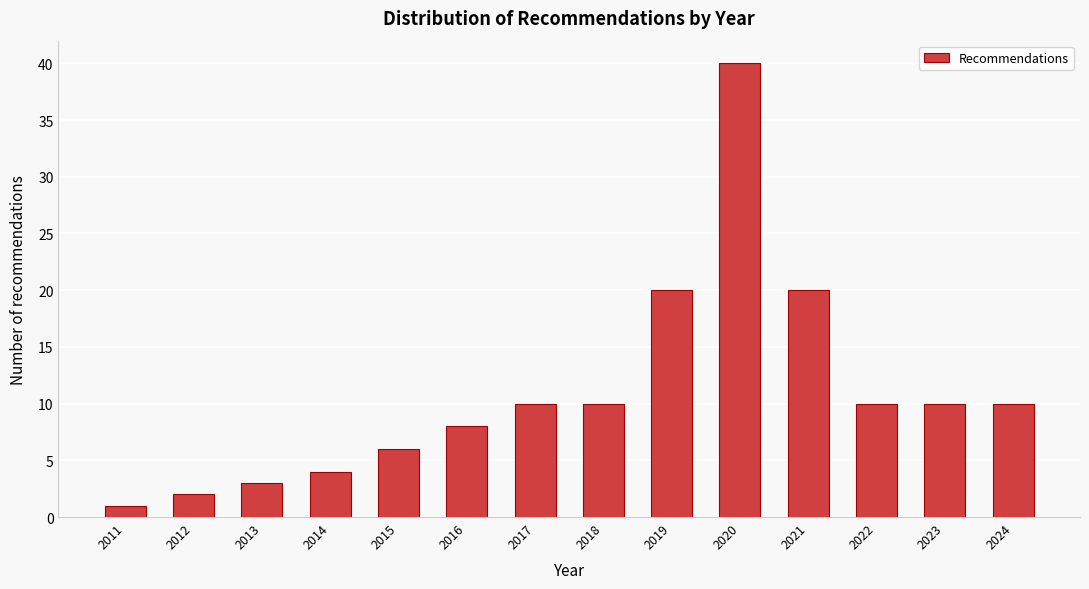

Reading right to left, list all the values displayed in this chart.

10	10	10	20	40	20	10	10	8	6	4	3	2	1